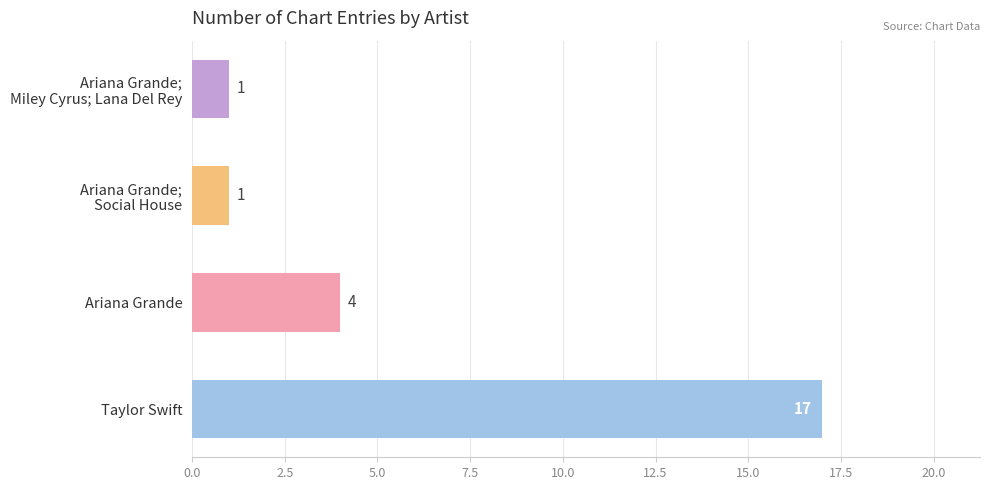

What is the greatest value displayed?

17